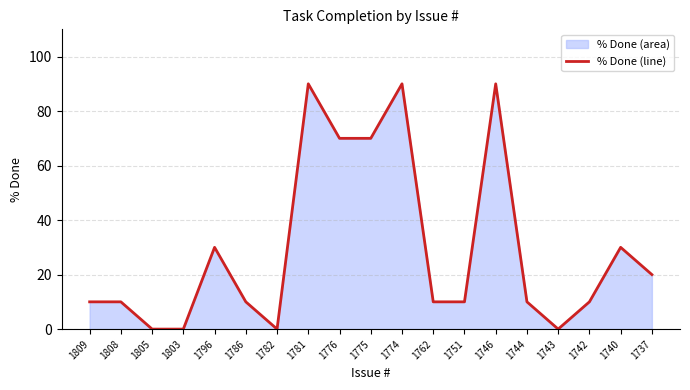

Between 1762 and 1803, which is larger?

1762